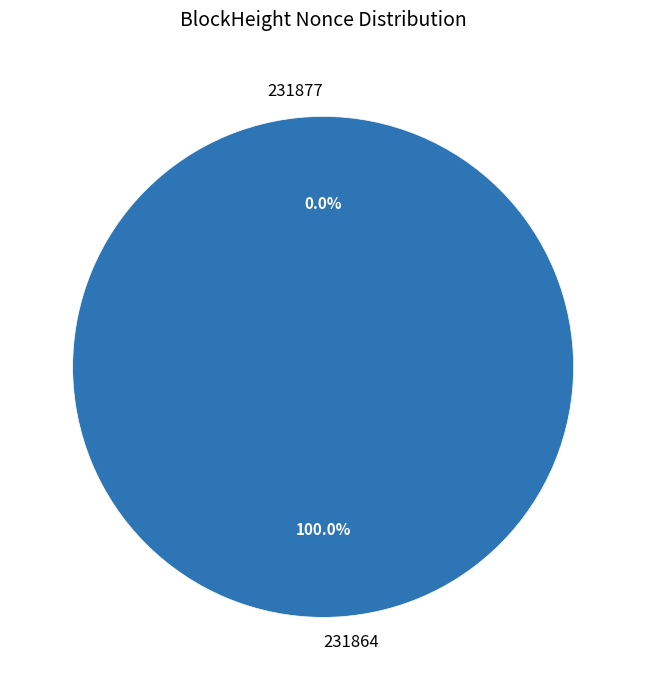

To the nearest percent, what is the difference between the largest and smallest slice percentages?

100%